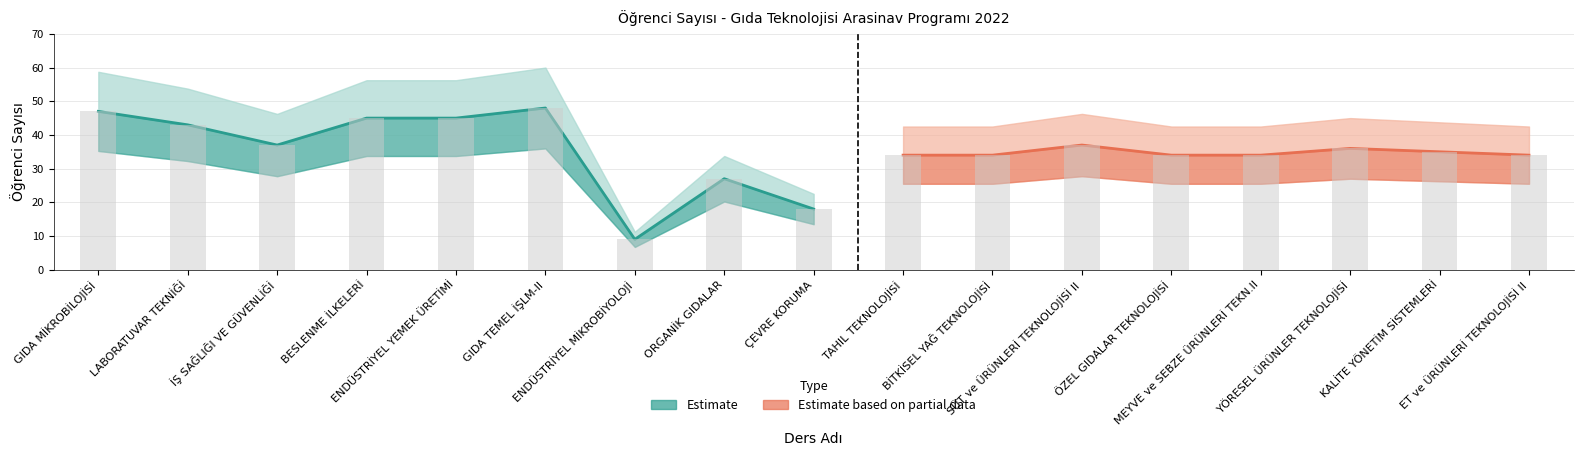

What is the smallest value displayed?

9